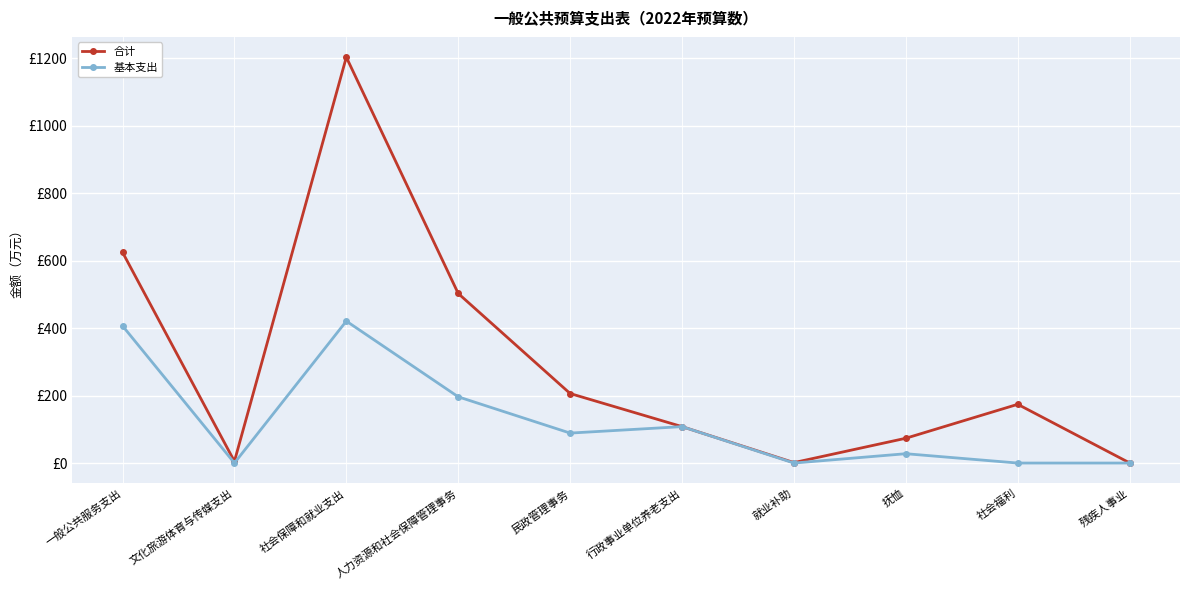

What is the minimum value for 合计?

0.4